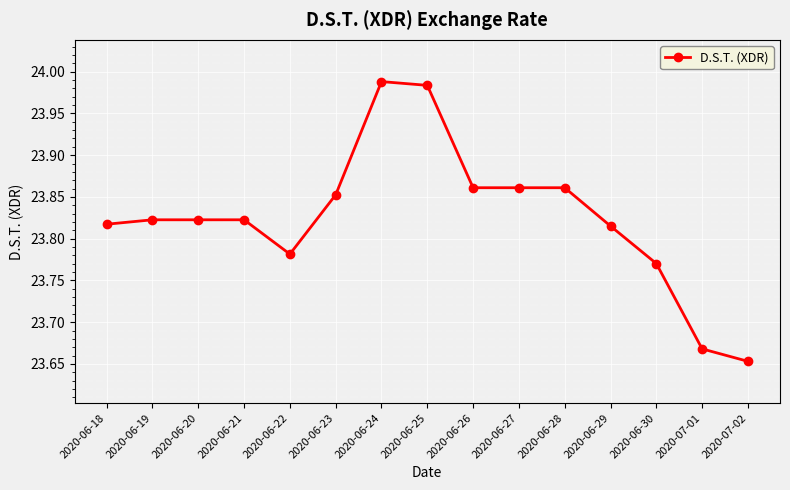

True or false: there are more than 0 points higher than both neighbors.

True